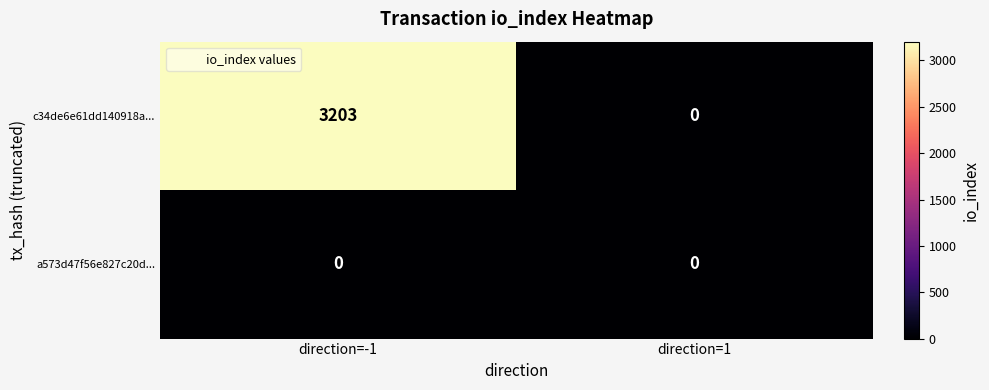

Which series has the largest total across all categories?

c34de6e61dd140918a...